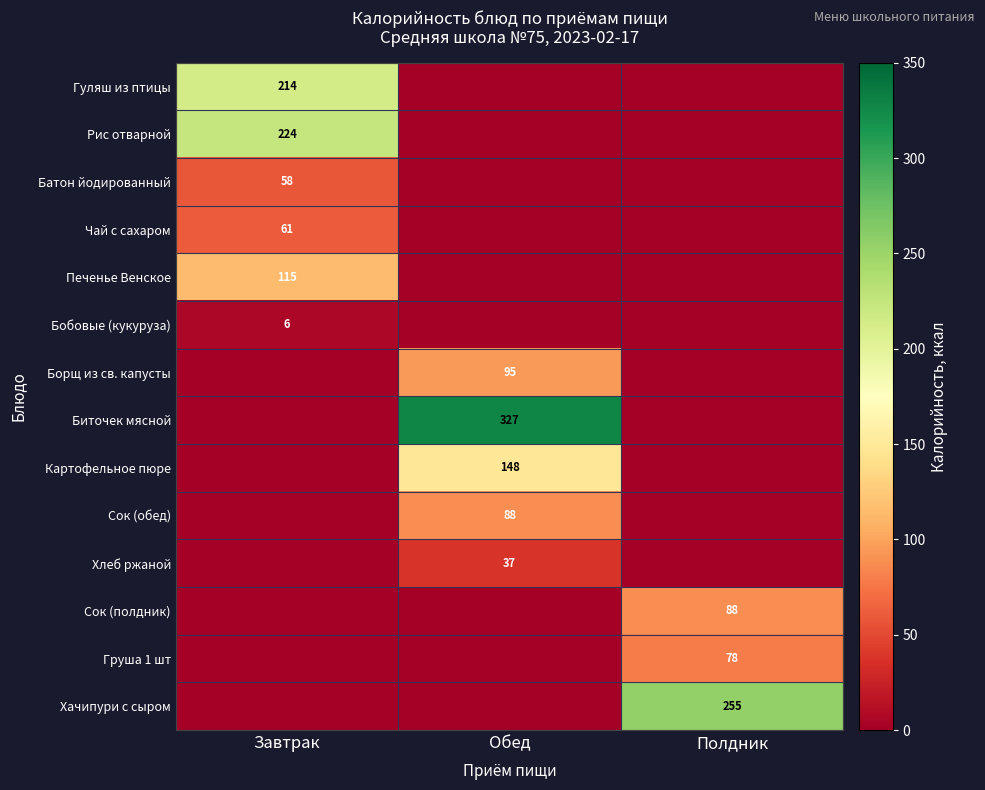

The value of Борщ из св. капусты at Обед is 95. True or false?

True